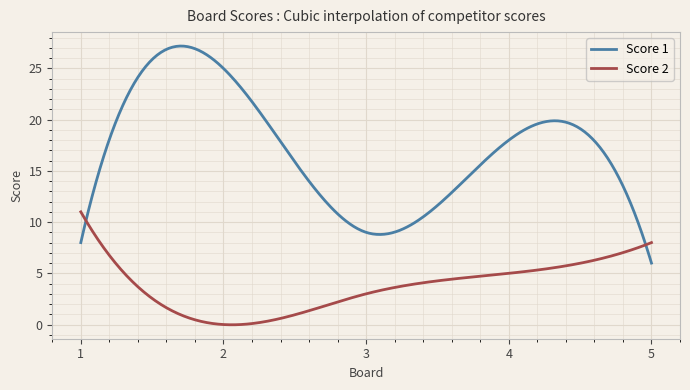

List the series in order of their peak value, highest first.

Score 1, Score 2